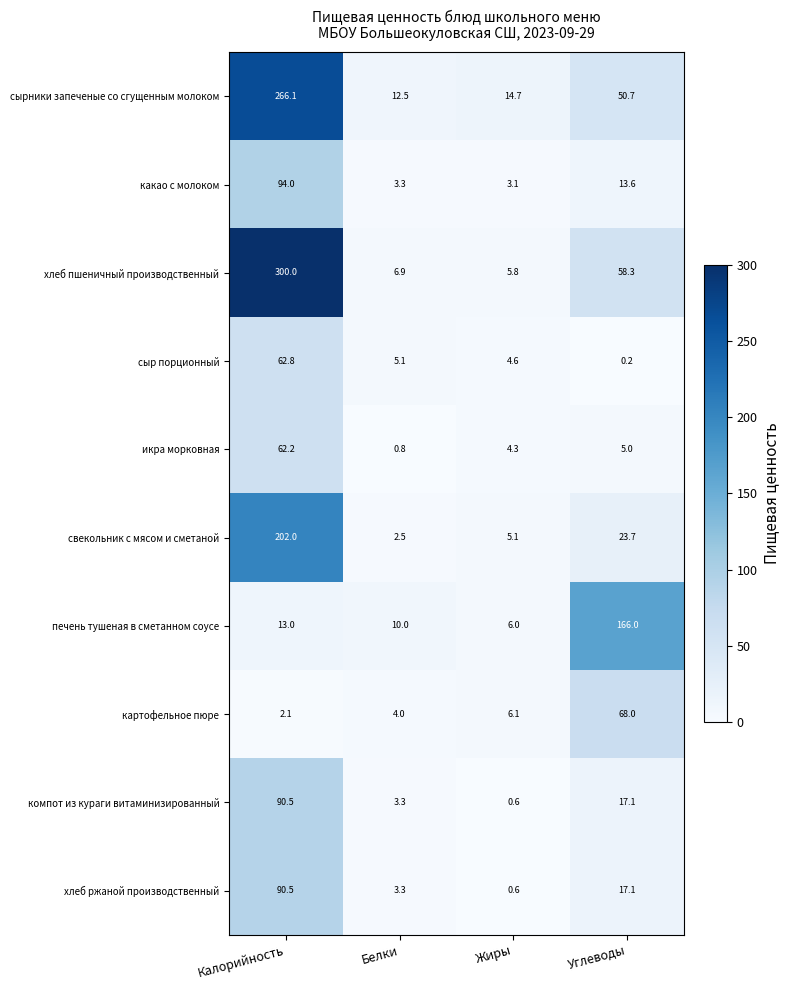

What is the maximum value shown in the chart?

300.0